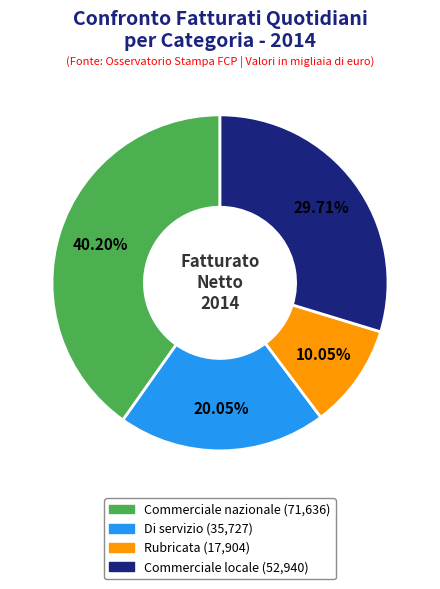

Which category has the biggest portion of the pie?

Commerciale nazionale